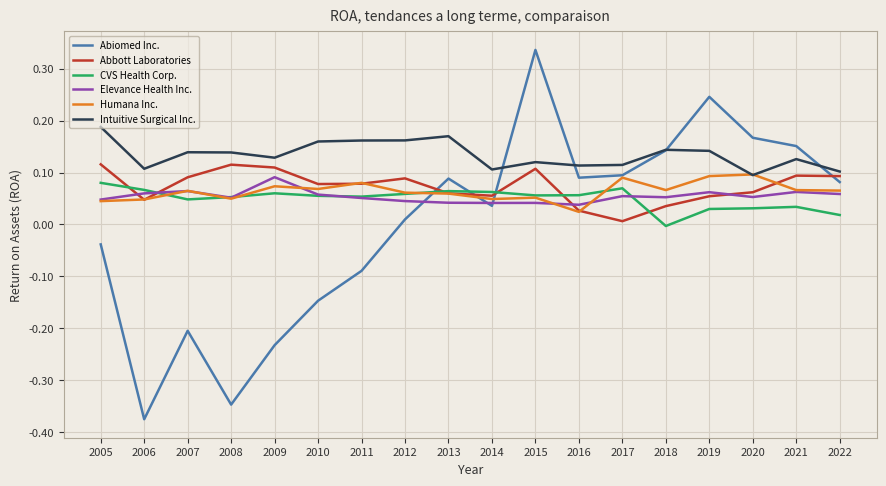

Which series has the largest total across all categories?

Intuitive Surgical Inc.